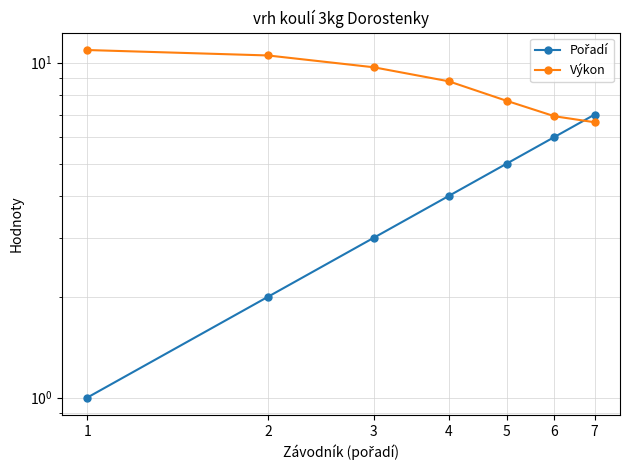

Where do Výkon and Pořadí first cross each other?

6 and 7